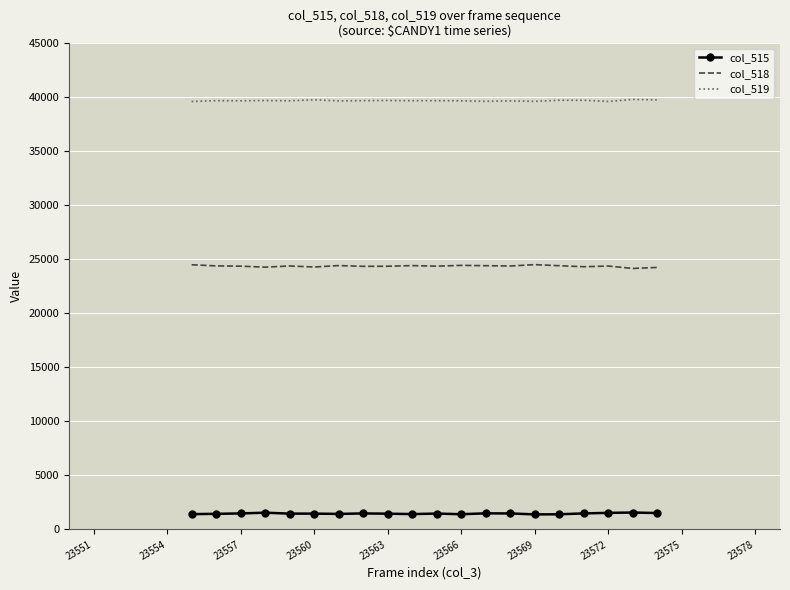

What are all the series names shown in the legend?

col_515, col_518, col_519